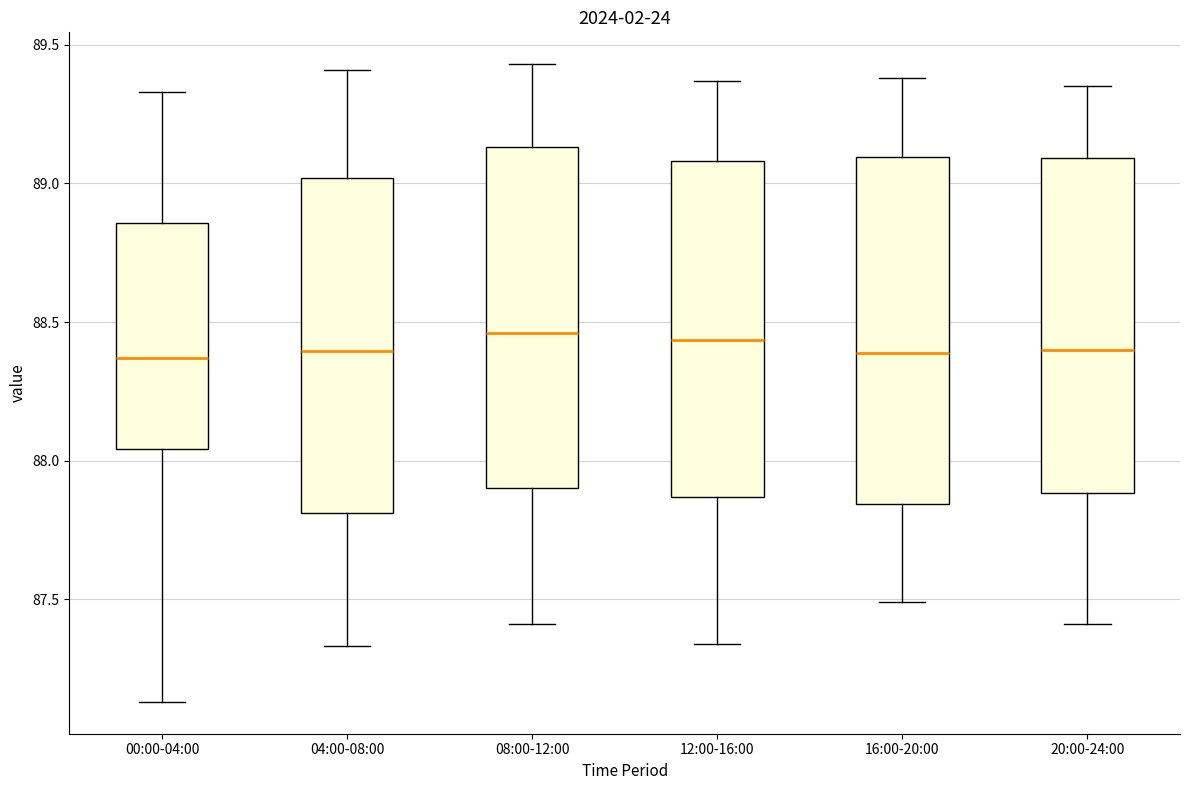

Reading left to right, read every box against the y-axis: the position of its median line, the range the box covers, and the ends of its whiskers. The values are not printed on the chart, so give them approximately, as read against the axis.

00:00-04:00: median 88.35, box 88.05 to 88.85, whiskers 87.15 to 89.35
04:00-08:00: median 88.40, box 87.80 to 89.00, whiskers 87.35 to 89.40
08:00-12:00: median 88.45, box 87.90 to 89.15, whiskers 87.40 to 89.45
12:00-16:00: median 88.45, box 87.85 to 89.10, whiskers 87.35 to 89.35
16:00-20:00: median 88.40, box 87.85 to 89.10, whiskers 87.50 to 89.40
20:00-24:00: median 88.40, box 87.90 to 89.10, whiskers 87.40 to 89.35